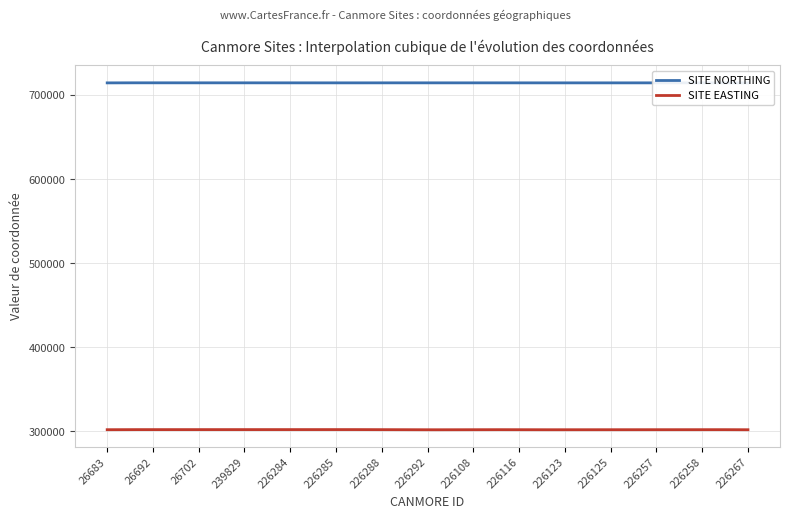

What is the value of the SITE NORTHING point at the 10th from the left?

714495